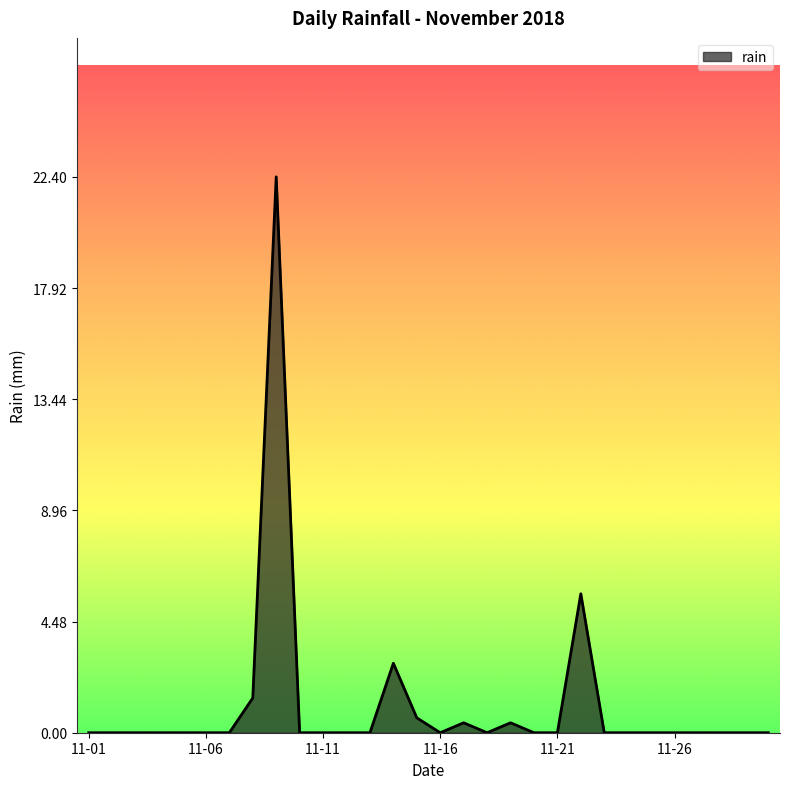

What is the difference between the maximum and minimum values?

22.4